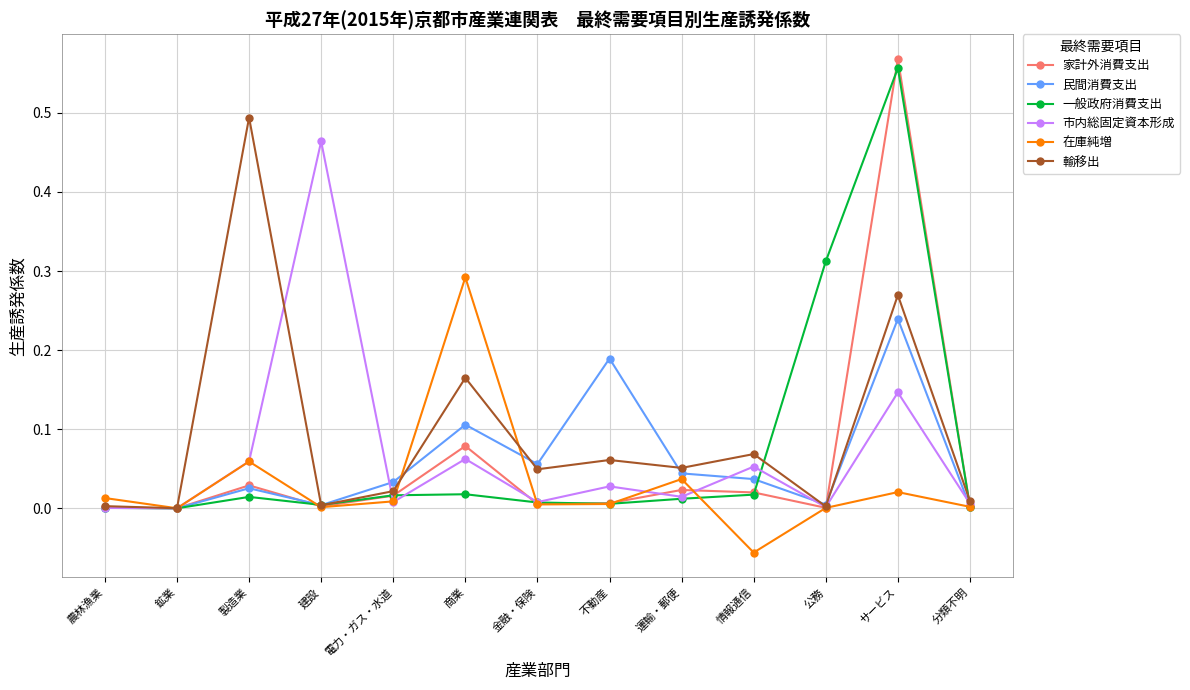

Is the value of 民間消費支出 at 運輸・郵便 greater than the value of 輸移出 at 電力・ガス・水道?

Yes